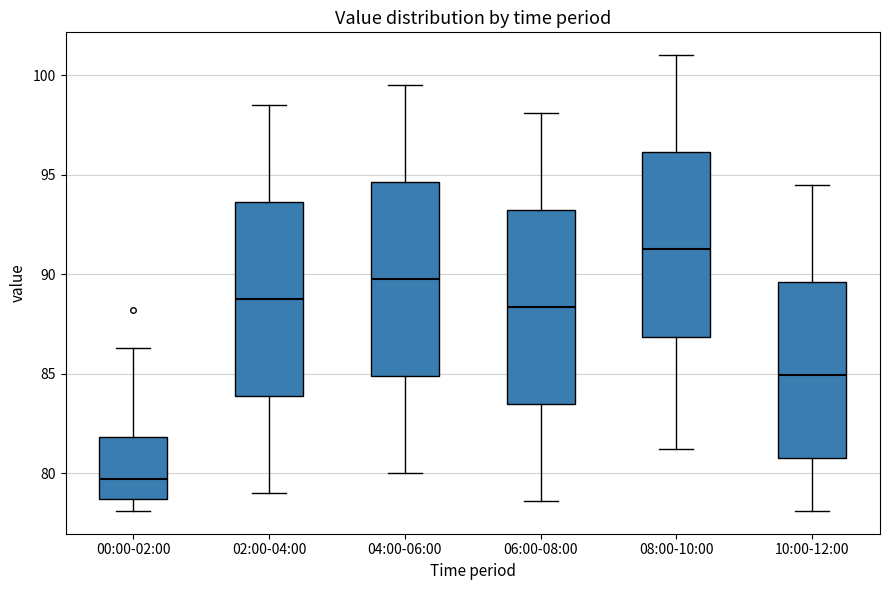

Reading left to right, transcribe this box plot: for each box, give where its median line is, the range the box spans, and where its two whiskers end, as read against the y-axis. The values are not printed on the chart, so give them approximately, as read against the axis.

00:00-02:00: median 79.5, box 78.5 to 82.0, whiskers 78.0 to 86.5
02:00-04:00: median 89.0, box 84.0 to 93.5, whiskers 79.0 to 98.5
04:00-06:00: median 90.0, box 85.0 to 94.5, whiskers 80.0 to 99.5
06:00-08:00: median 88.5, box 83.5 to 93.0, whiskers 78.5 to 98.0
08:00-10:00: median 91.5, box 87.0 to 96.0, whiskers 81.0 to 101.0
10:00-12:00: median 85.0, box 81.0 to 89.5, whiskers 78.0 to 94.5